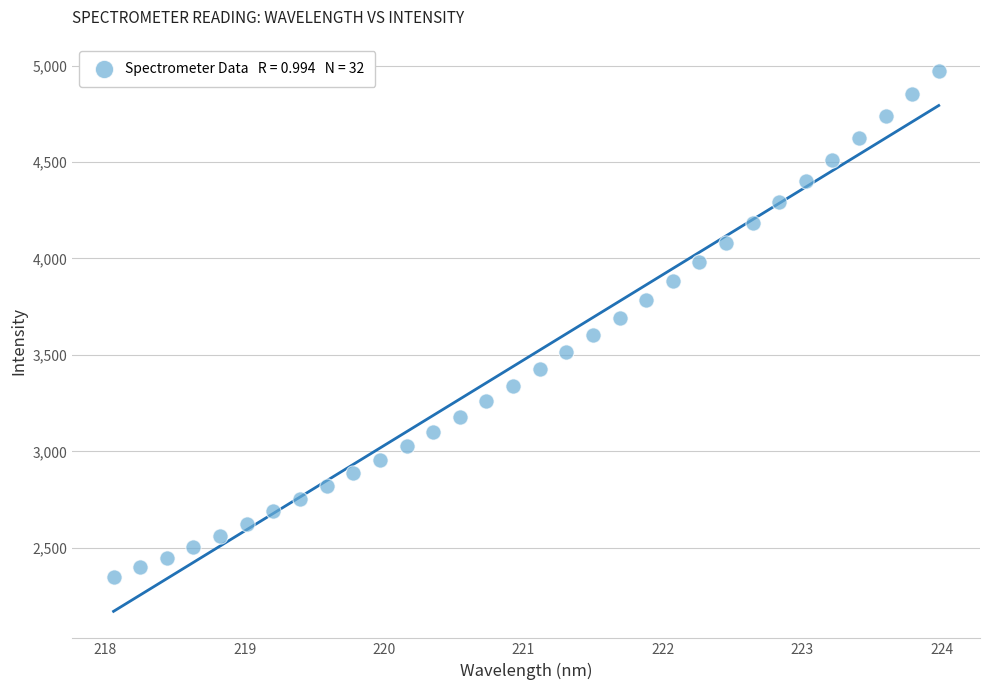

What is the range of X values (max minus min)?

5.9